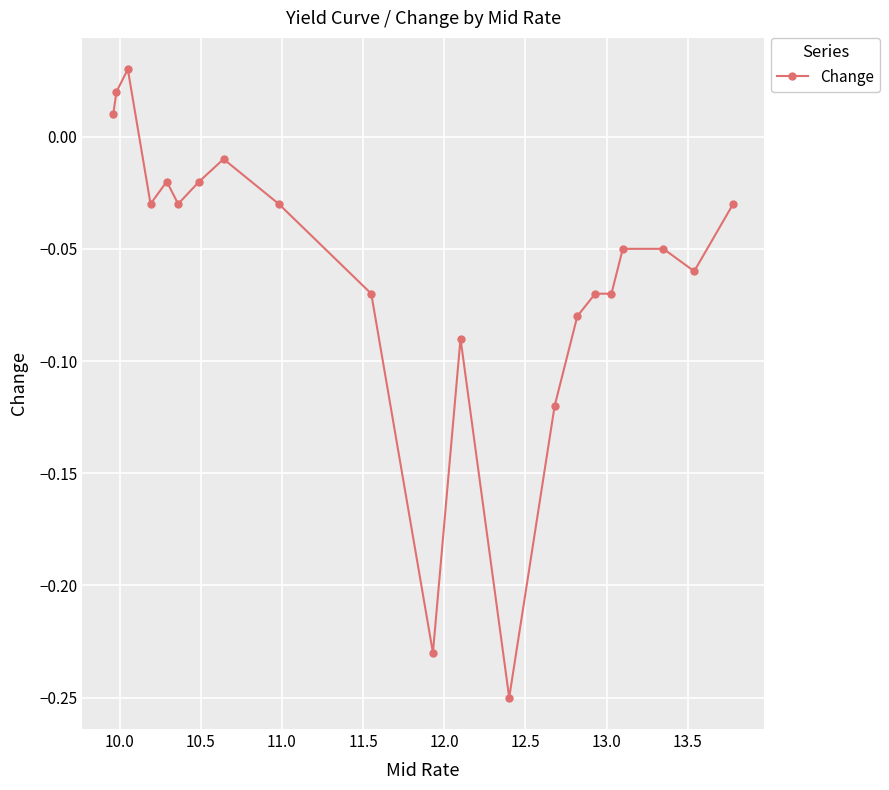

How many negative values are there?

18